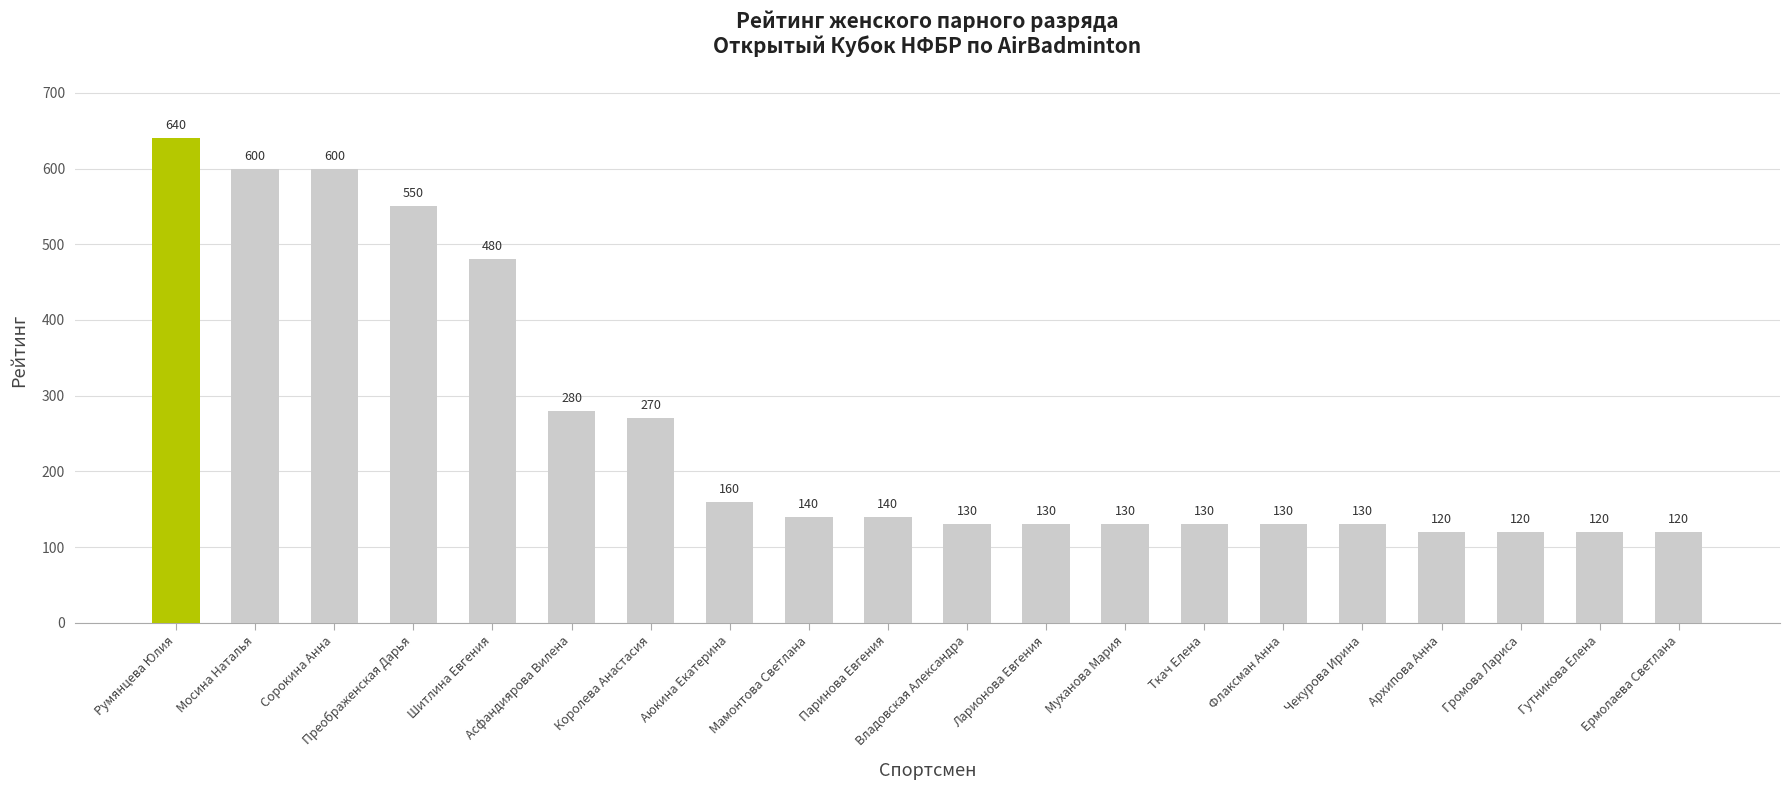

What is the sum of the values at Паринова Евгения and Архипова Анна?

260